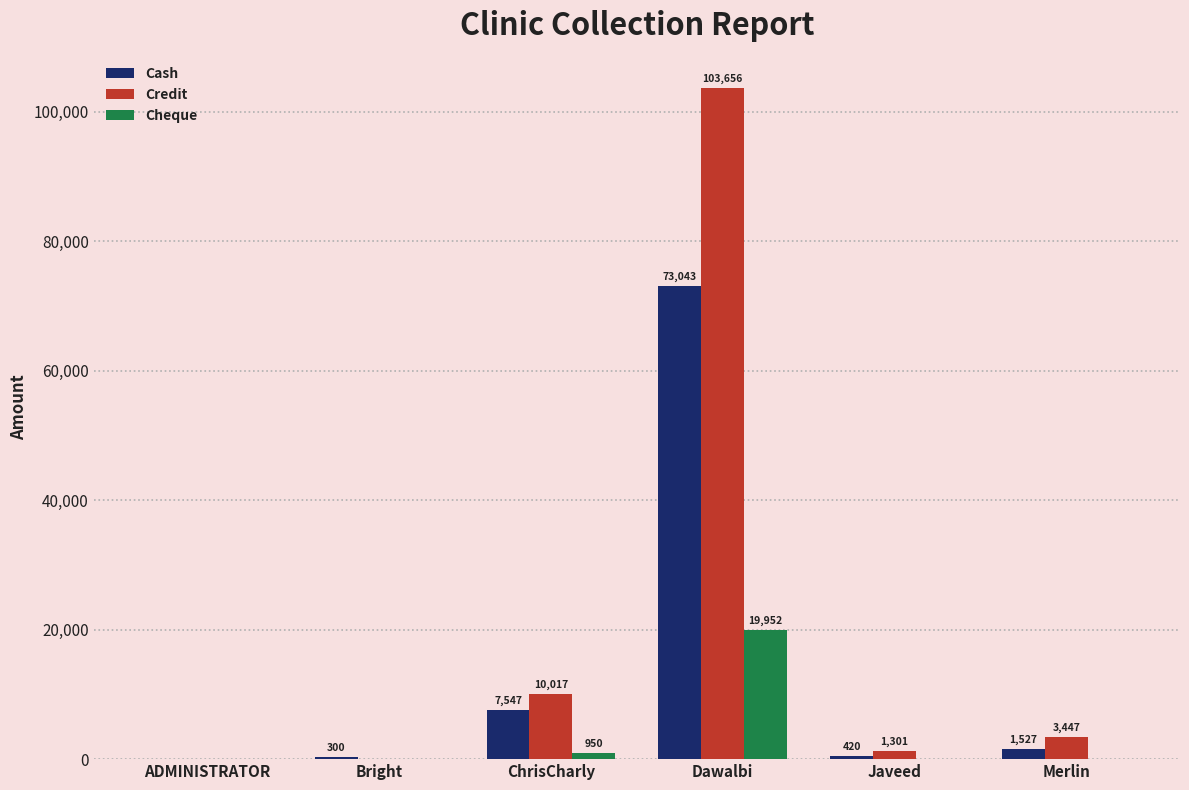

What is the total value across all series at Dawalbi?

196651.4